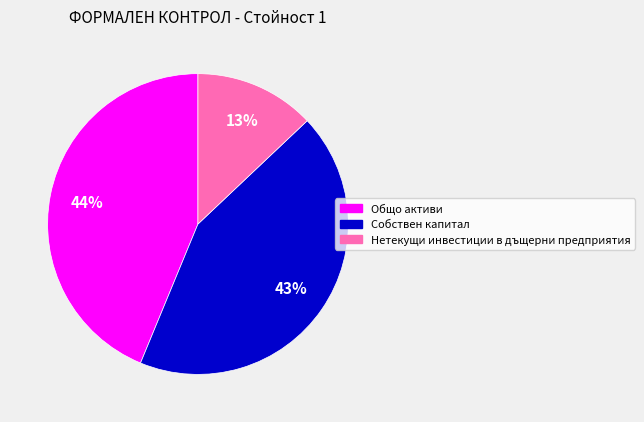

To the nearest percent, what is the difference between the Нетекущи инвестиции в дъщерни предприятия and Общо активи slice percentages?

31%